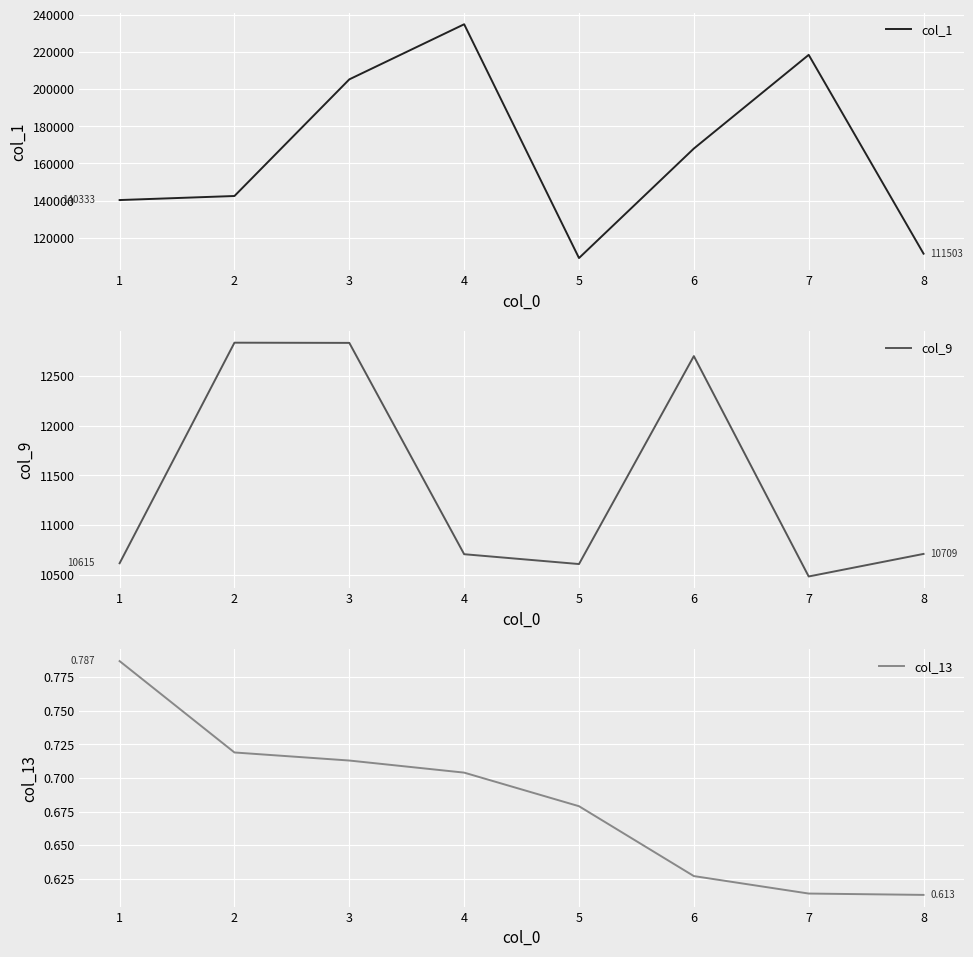

What are all the series names shown in the legend?

col_1, col_9, col_13